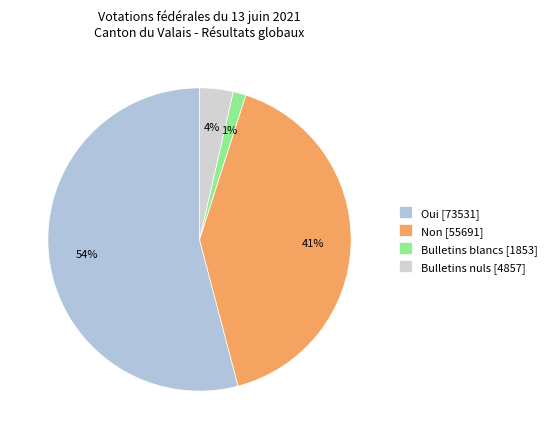

What percentage is the Oui slice, to the nearest percent?

54%